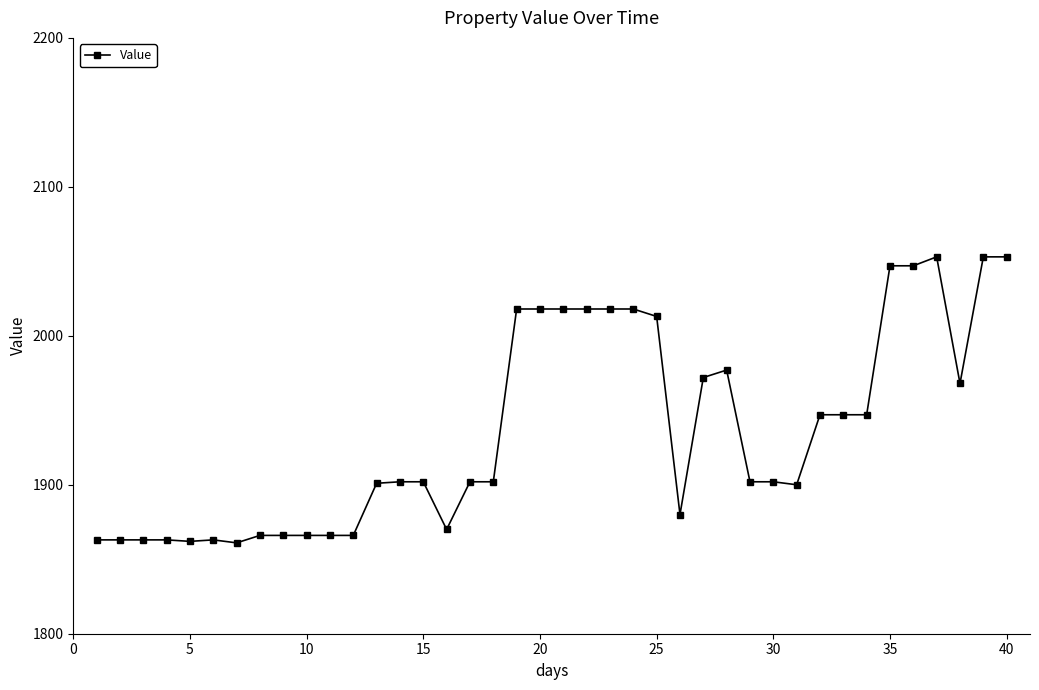

What is the difference between the second highest and second lowest values?

191